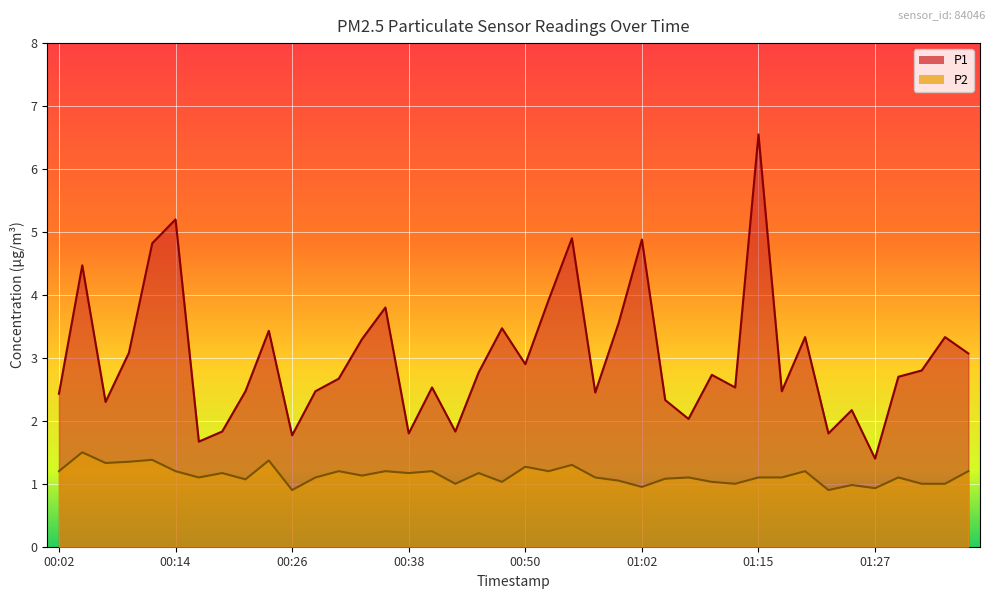

What is the maximum value shown in the chart?

6.5